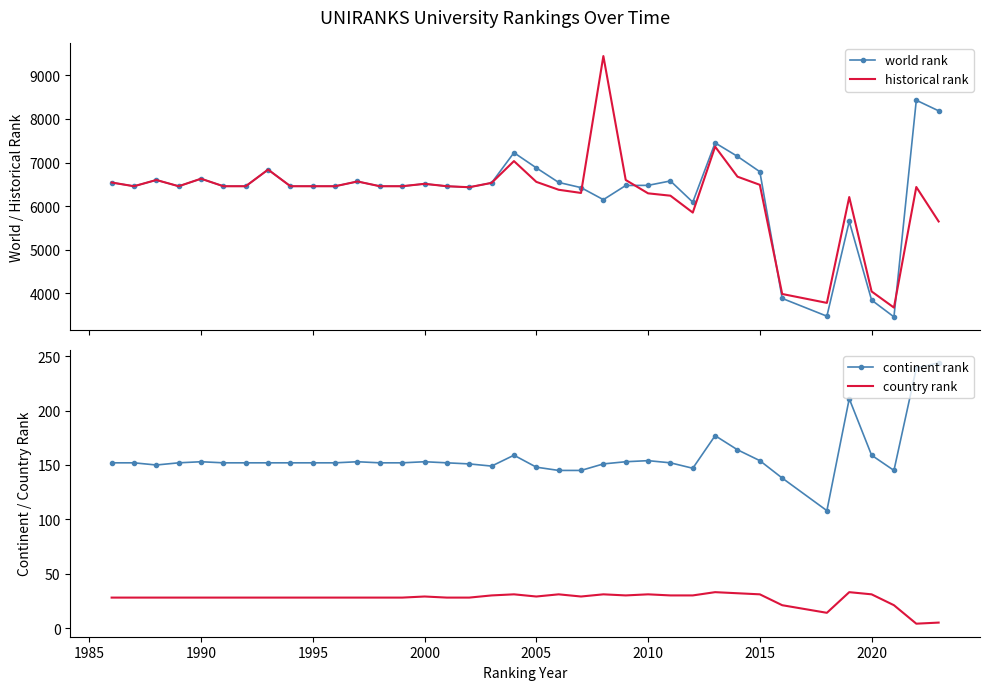

Reading left to right, extract all data points from this chart.

world rank: 6543	6458	6601	6458	6630	6458	6458	6839	6458	6458	6458	6567	6458	6458	6513	6458	6435	6535	7227	6879	6545	6426	6150	6475	6478	6579	6093	7452	7142	6791	3887	3479	5652	3848	3463	8429	8186
historical rank: 6543	6458	6601	6458	6630	6458	6458	6839	6458	6458	6458	6567	6458	6458	6513	6458	6435	6535	7034	6558	6377	6304	9442	6601	6295	6241	5854	7365	6677	6490	3988	3784	6210	4046	3676	6440	5650
continent rank: 152	152	150	152	153	152	152	152	152	152	152	153	152	152	153	152	151	149	159	148	145	145	151	153	154	152	147	177	164	154	138	108	211	159	145	239	244
country rank: 28	28	28	28	28	28	28	28	28	28	28	28	28	28	29	28	28	30	31	29	31	29	31	30	31	30	30	33	32	31	21	14	33	31	21	4	5